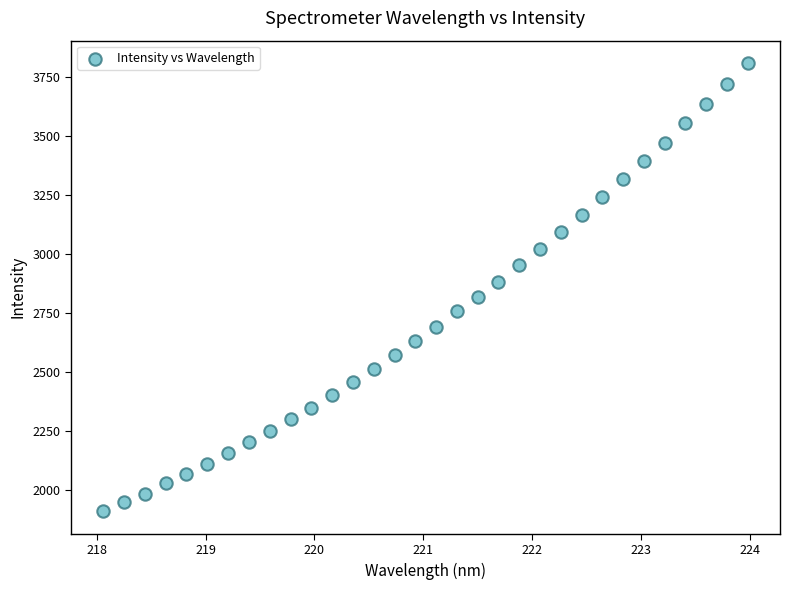

What is the range of Y values (max minus min)?

1896.8